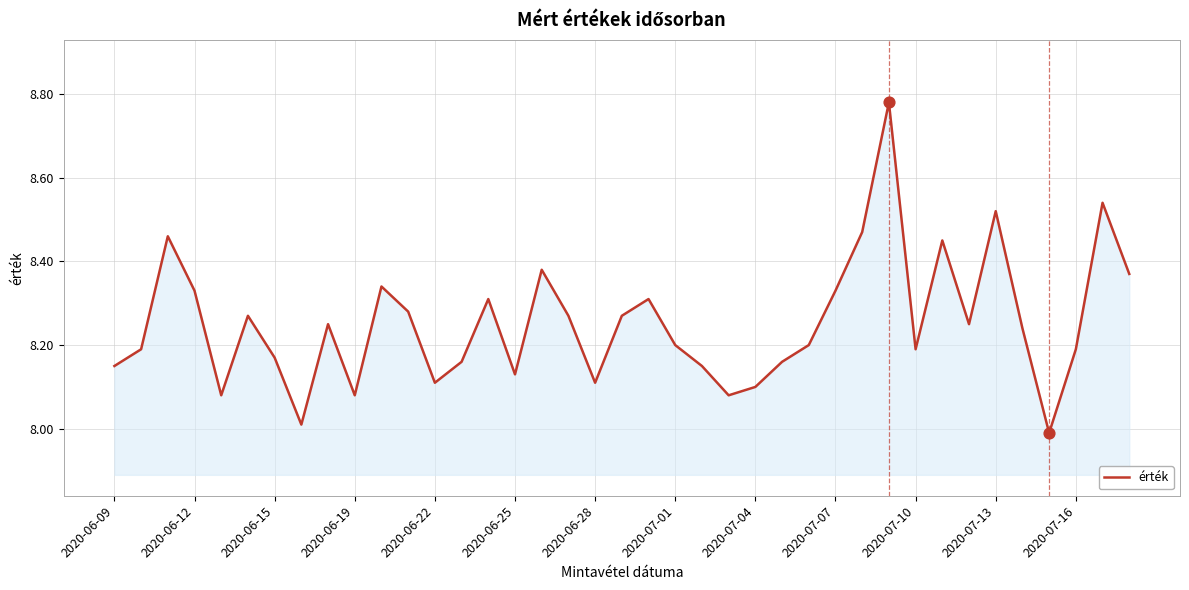

What is the difference between the maximum and minimum values?

0.8